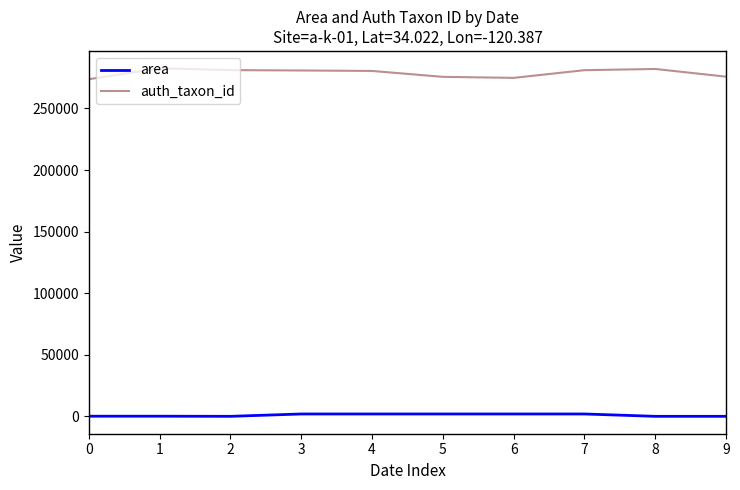

Which series has the widest spread of values?

auth_taxon_id